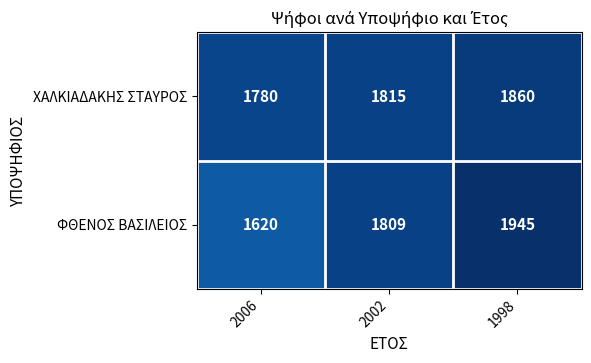

How many series are shown in this chart?

2